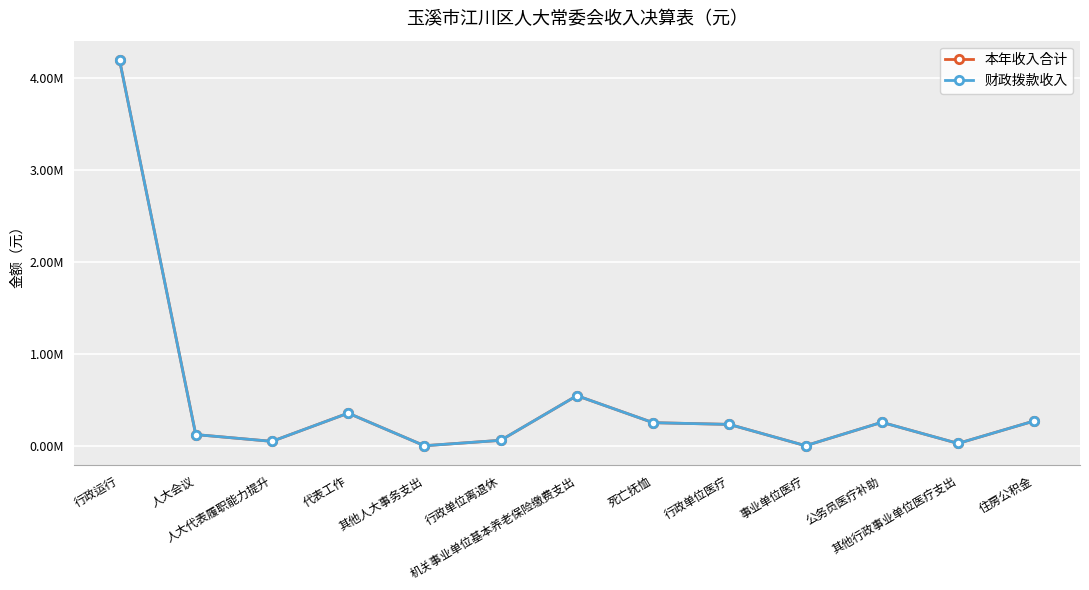

At which label is 财政拨款收入 closest to 2097896?

机关事业单位基本养老保险缴费支出